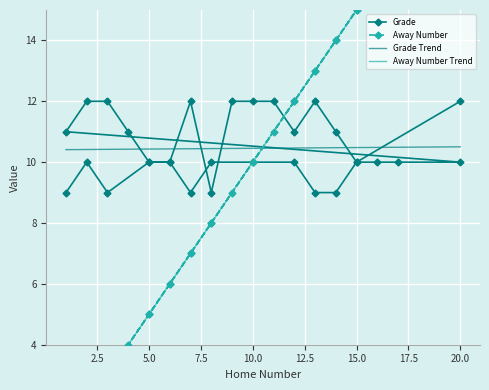

List the labels in order of Grade value, largest first.

2, 3, 7, 9, 10, 11, 13, 20, 1, 4, 12, 14, 2, 5, 6, 8, 10, 12, 15, 16, 17, 20, 5, 6, 15, 1, 3, 7, 13, 14, 8